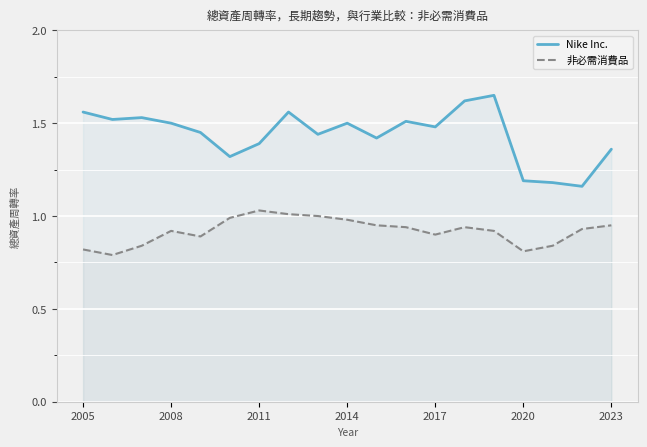

True or false: Nike Inc. and 非必需消費品 intersect in this chart.

False